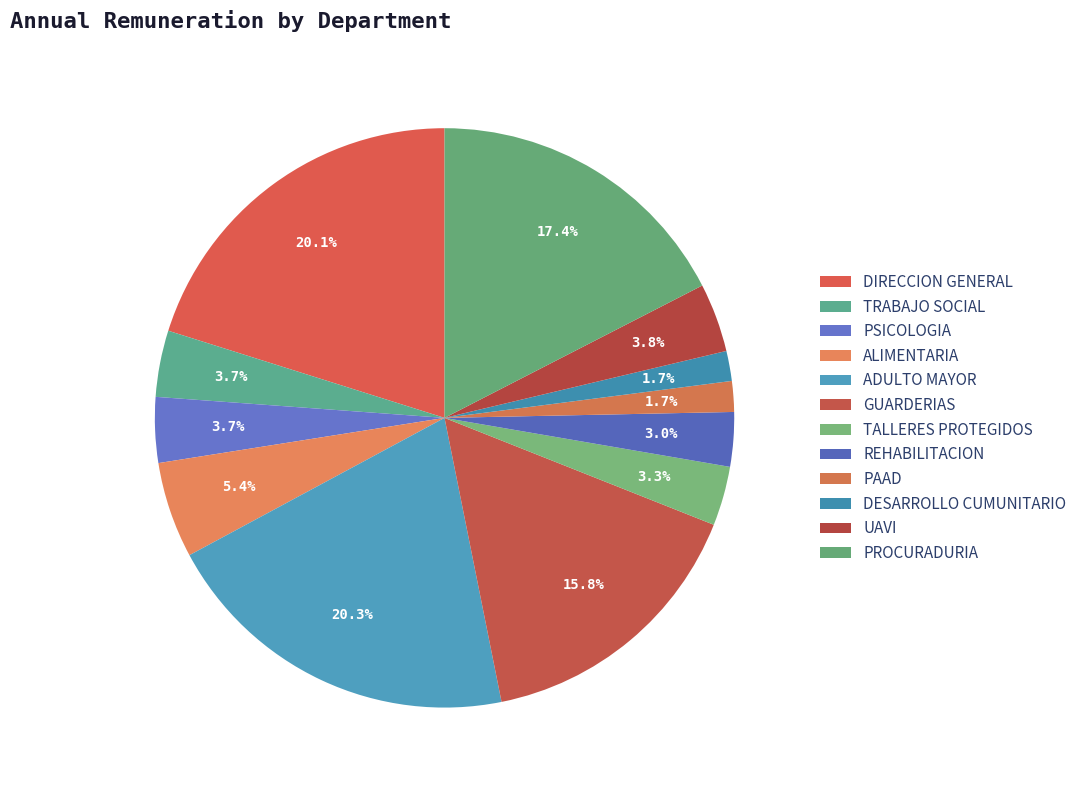

Is PROCURADURIA the majority of the pie?

No